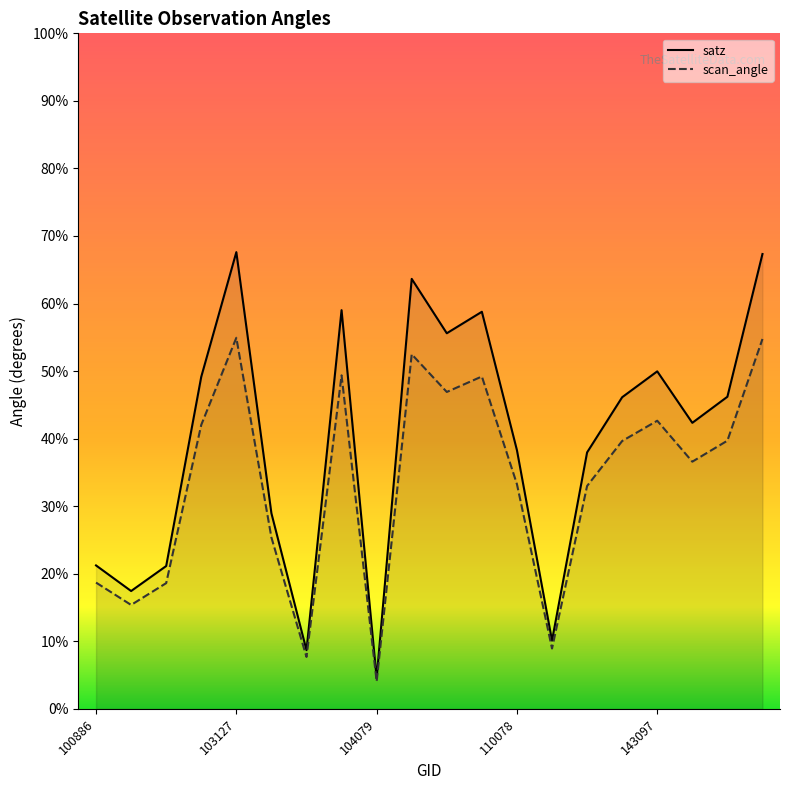

List the series in order of their overall mean, highest first.

satz, scan_angle